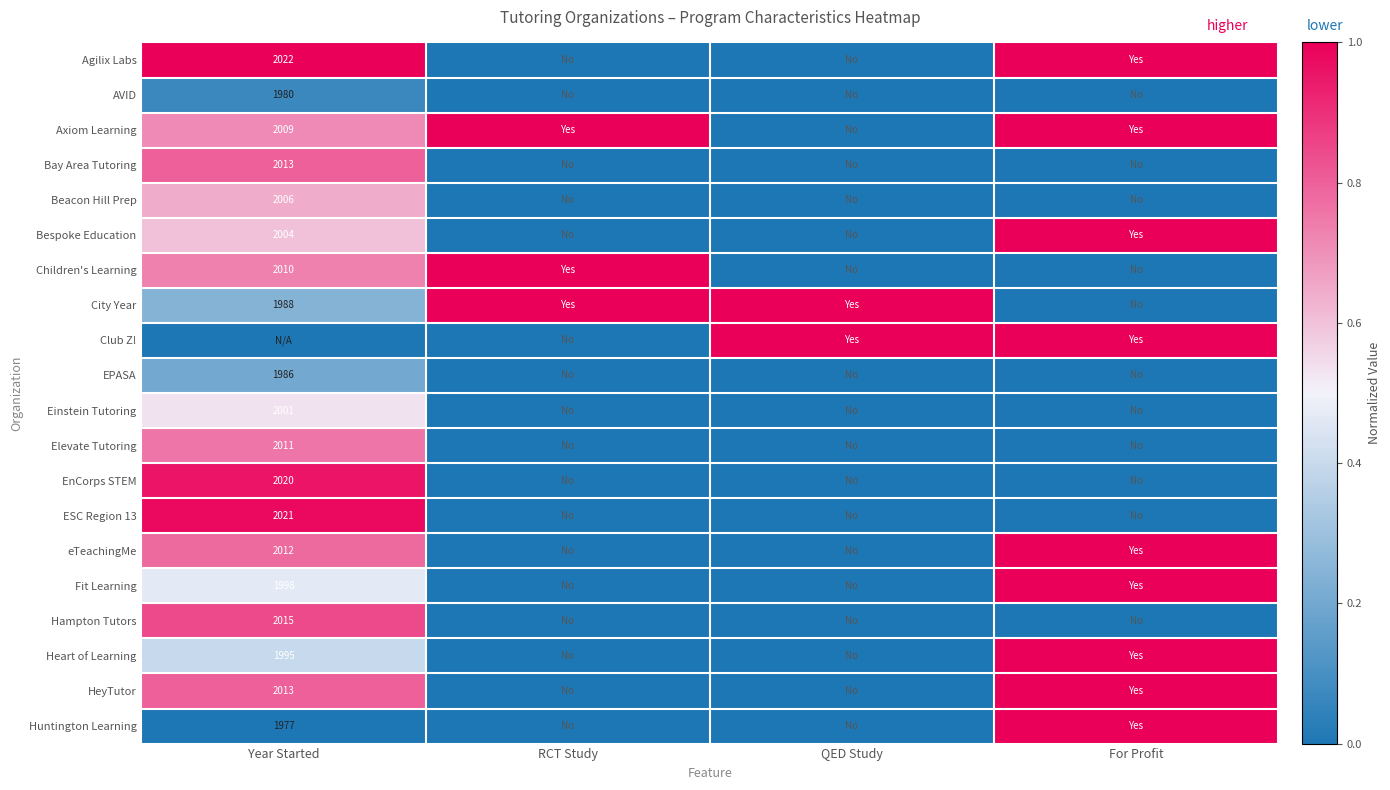

How many data points in Children's Learning are above 0?

2